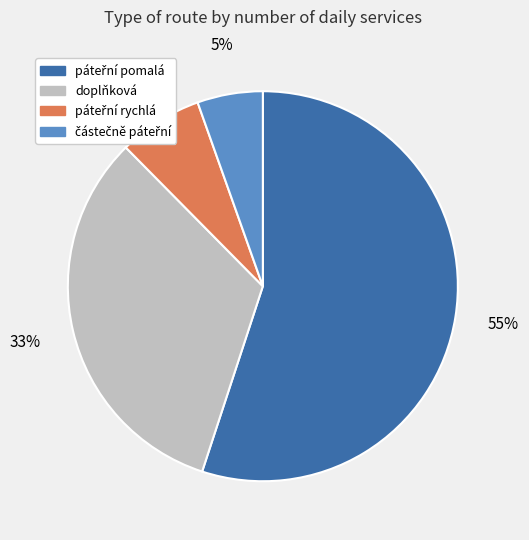

True or false: doplňková accounts for 33% of the total.

True